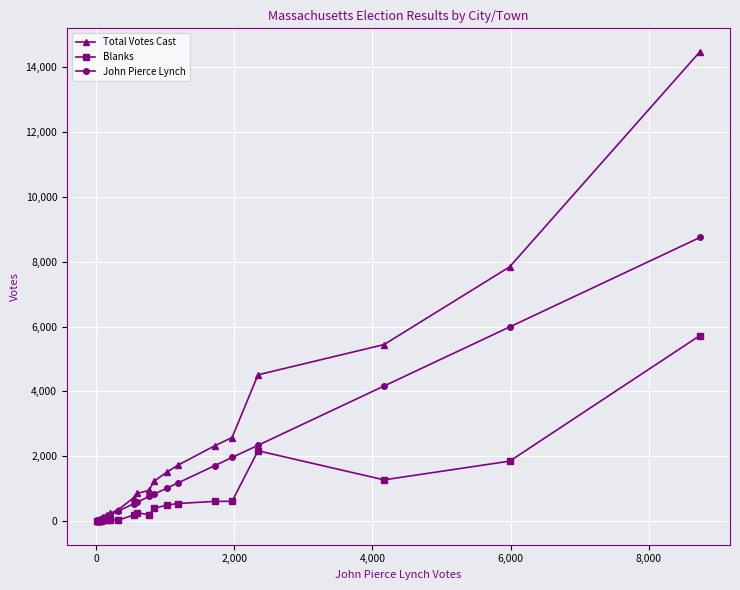

True or false: Blanks and Total Votes Cast intersect in this chart.

False